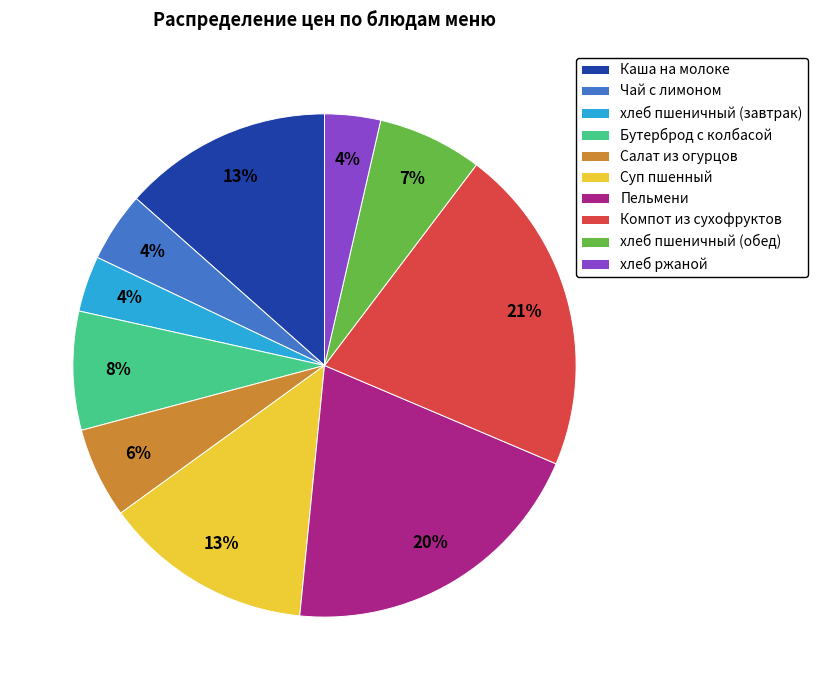

Which category has the biggest portion of the pie?

Компот из сухофруктов